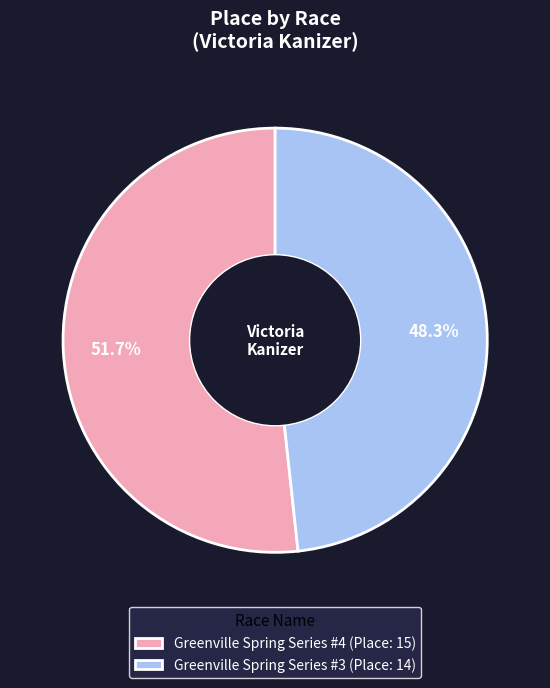

How many segments does this pie chart have?

2